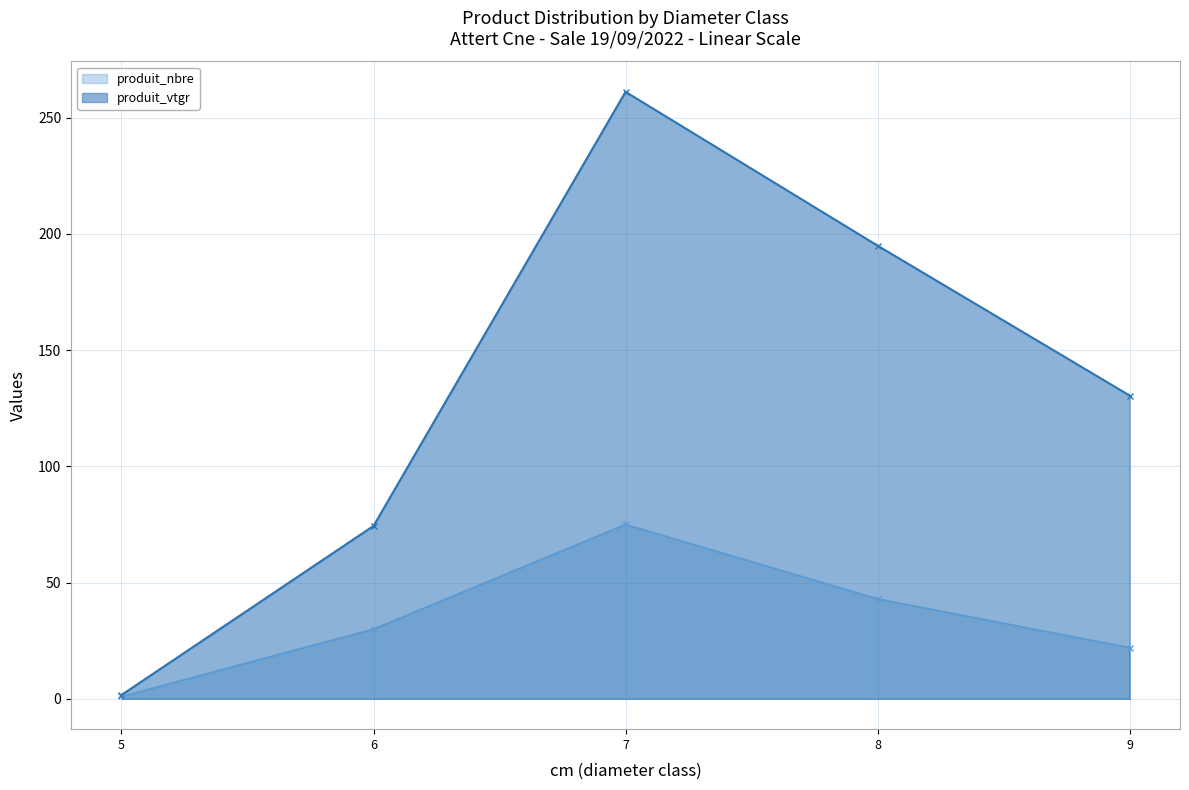

Rank the series by their maximum value, from highest to lowest.

produit_vtgr, produit_nbre